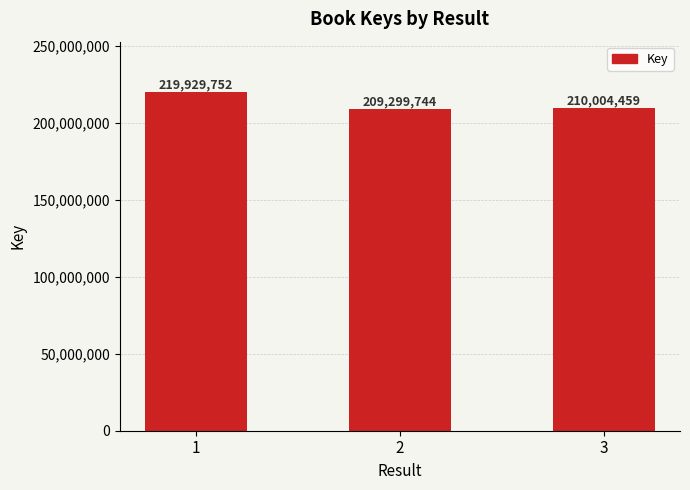

Reading left to right, extract all data points from this chart.

219929752	209299744	210004459